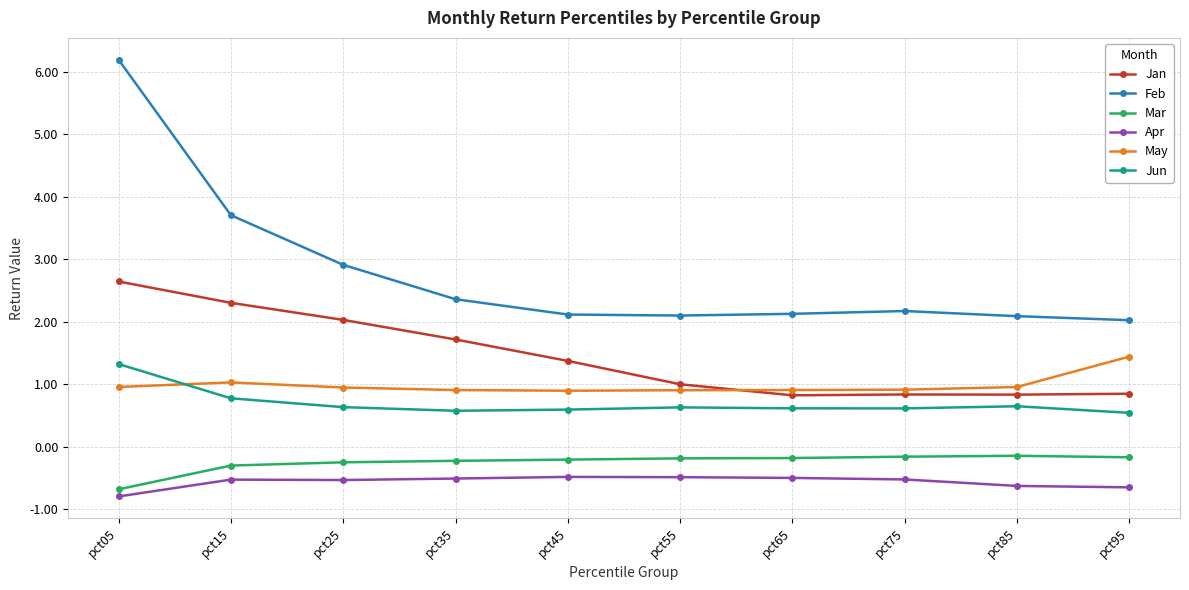

True or false: Feb and May intersect in this chart.

False